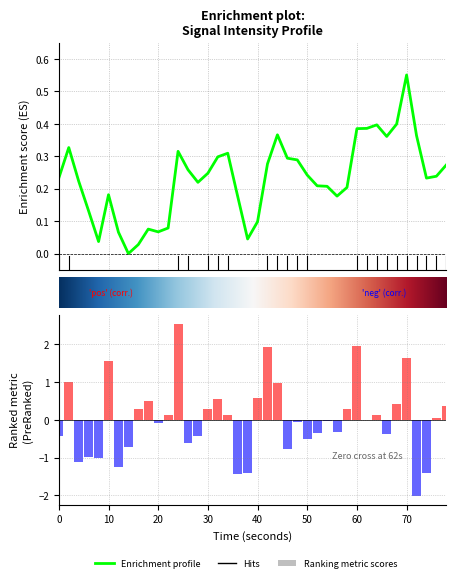

Are the bars grouped side by side (vs. stacked)?

No